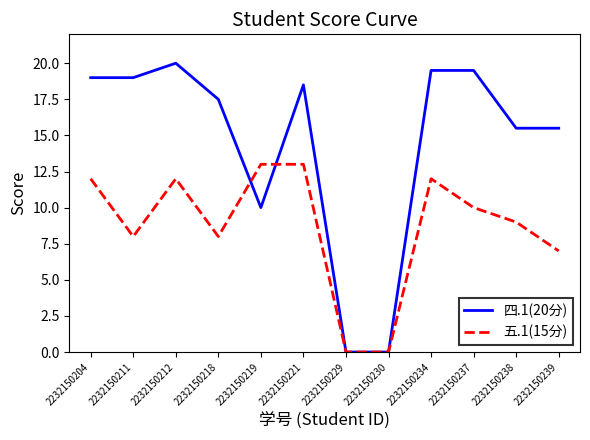

Which category has the highest value in the 四.1(20分) series?

2232150212